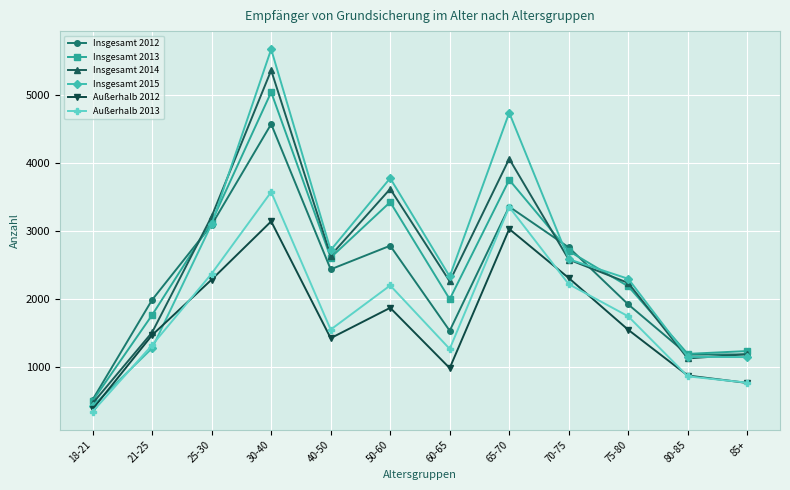

True or false: Insgesamt 2014 has more than 1 points higher than both neighbors.

True